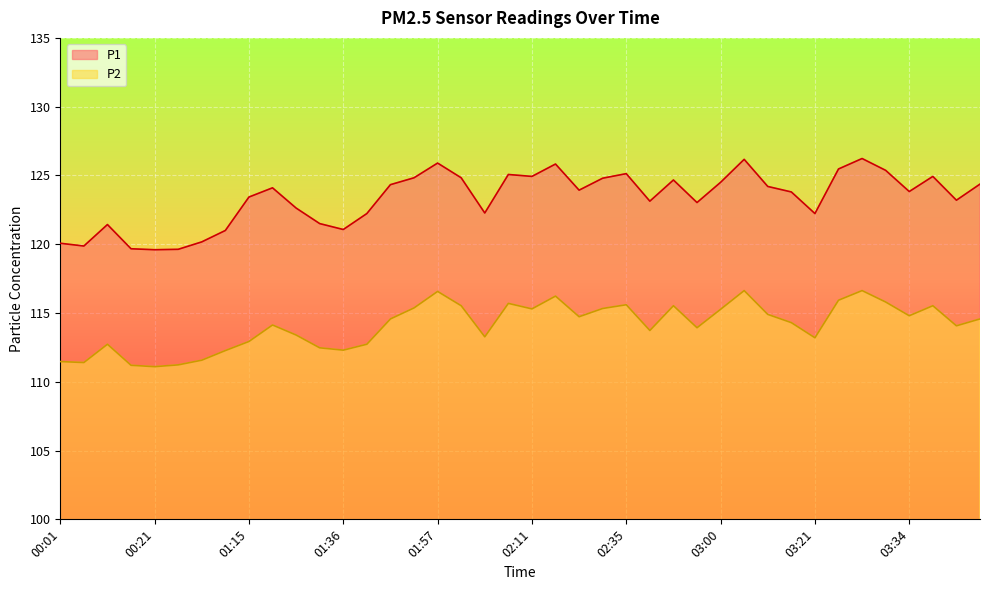

What is the difference between the P2 values at 01:57 and 03:48?

1.0